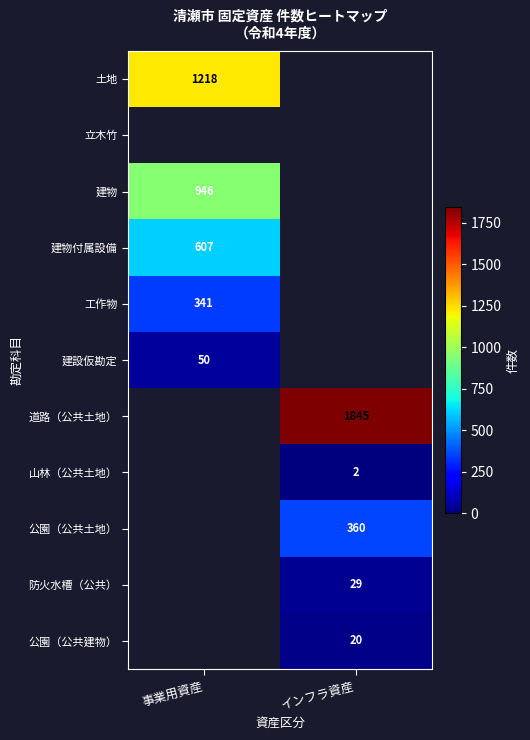

The value of 建設仮勘定 at 事業用資産 is 90. True or false?

False